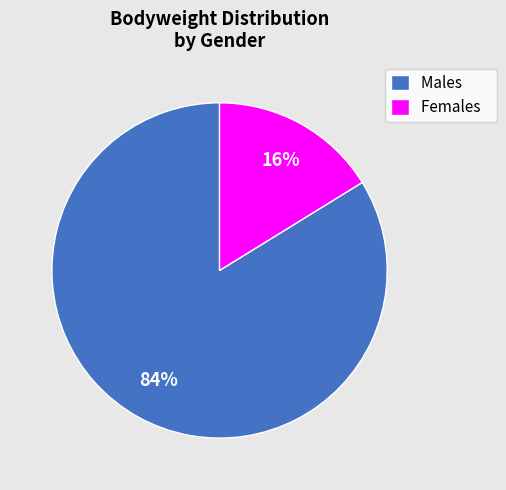

Rank the categories by value from lowest to highest.

Females, Males